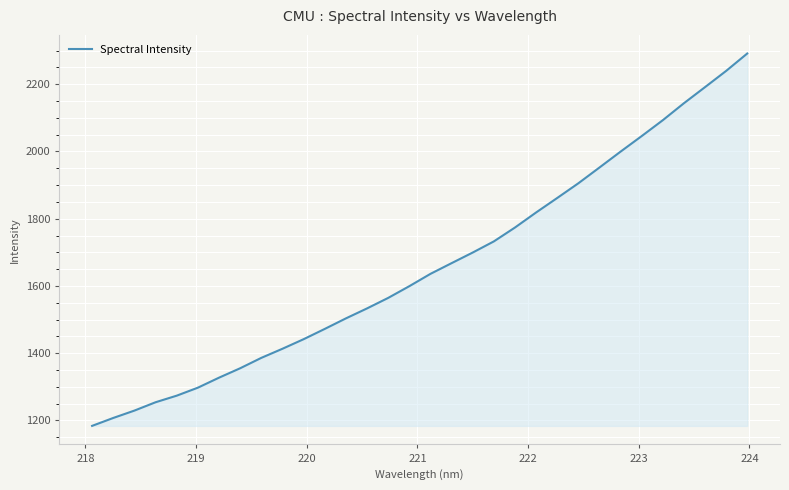

What is the greatest value displayed?

2291.4